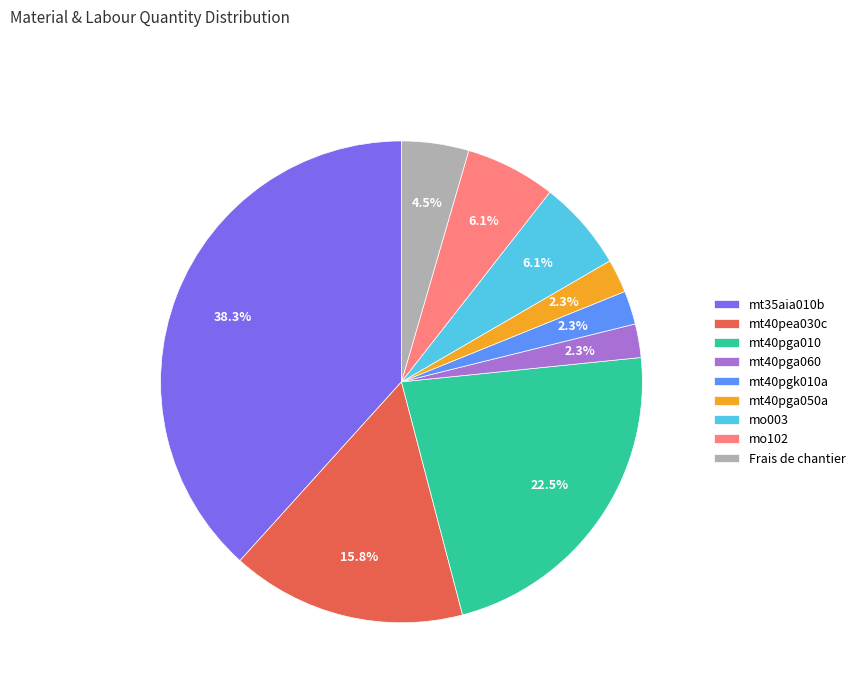

What is the largest slice in the pie chart?

mt35aia010b